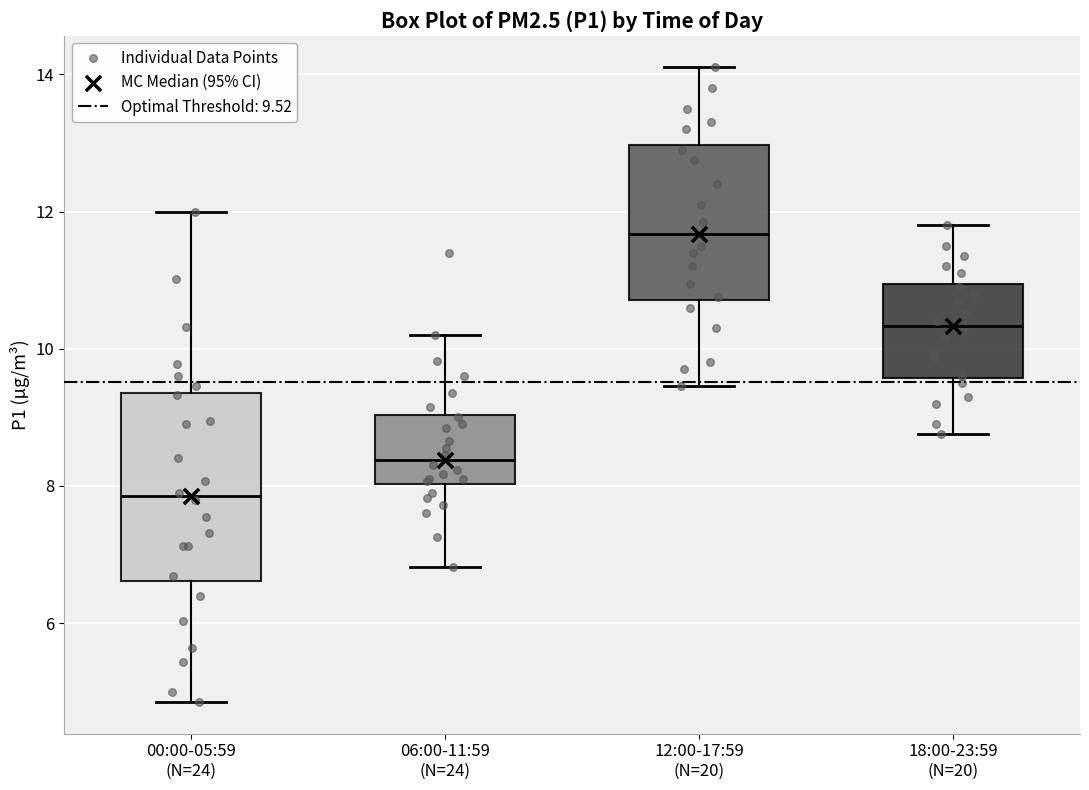

Reading left to right, transcribe this box plot: for each box, give where its median line is, the range the box spans, and where its two whiskers end, as read against the y-axis. The values are not printed on the chart, so give them approximately, as read against the axis.

00:00-05:59 (N=24): median 7.8, box 6.6 to 9.4, whiskers 4.8 to 12.0
06:00-11:59 (N=24): median 8.4, box 8.0 to 9.0, whiskers 6.8 to 10.2
12:00-17:59 (N=20): median 11.6, box 10.8 to 13.0, whiskers 9.4 to 14.2
18:00-23:59 (N=20): median 10.4, box 9.6 to 11.0, whiskers 8.8 to 11.8